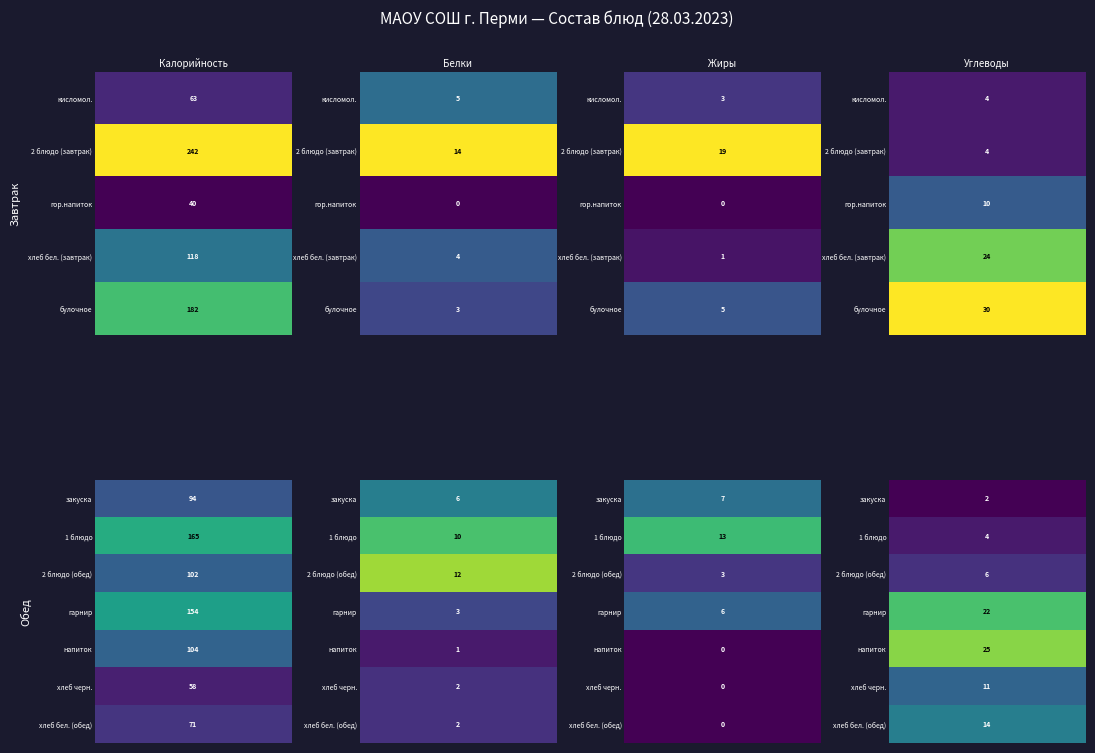

What is the maximum value shown in the chart?

242